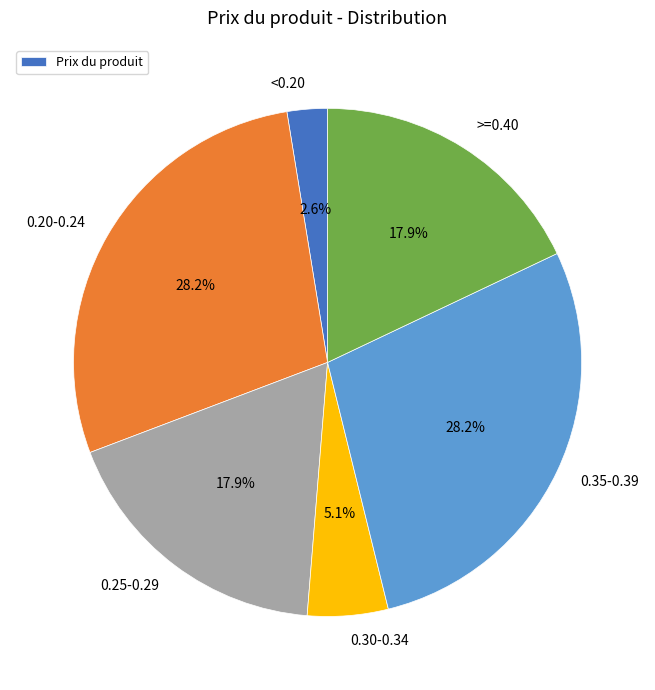

Is there a majority slice in this chart?

No